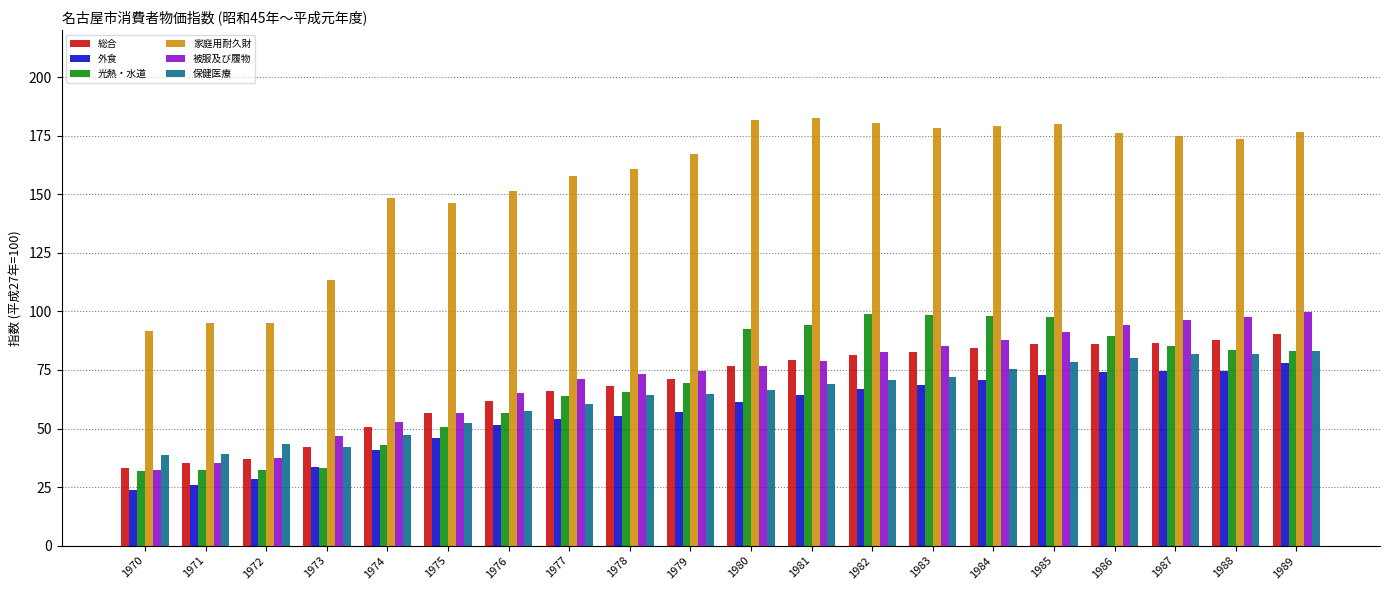

What is the lowest value of the 保健医療 series?

38.5